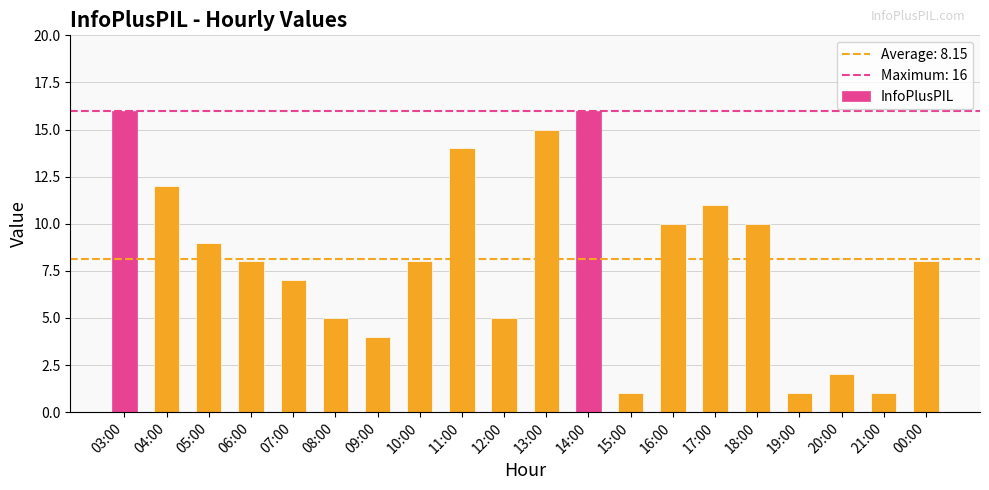

Count the number of categories in the chart.

20